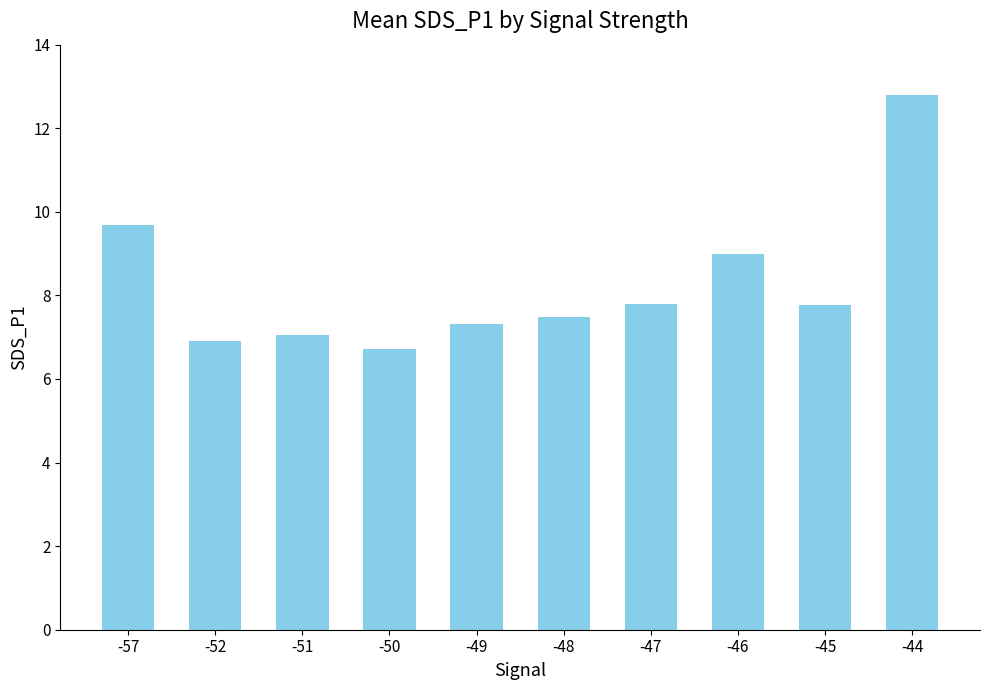

The value at -46 is 9.0. True or false?

True